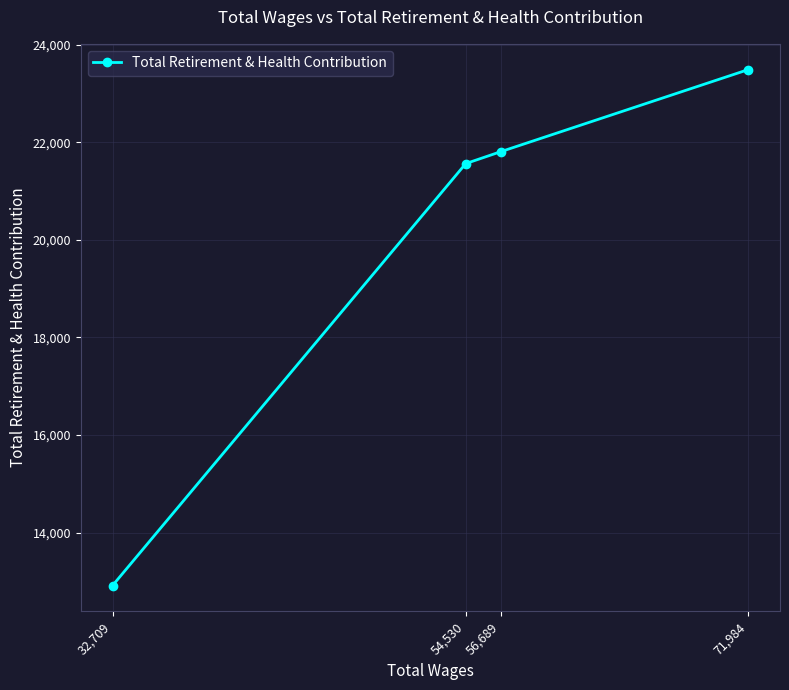

True or false: the data has more than 2 interior local peaks.

False